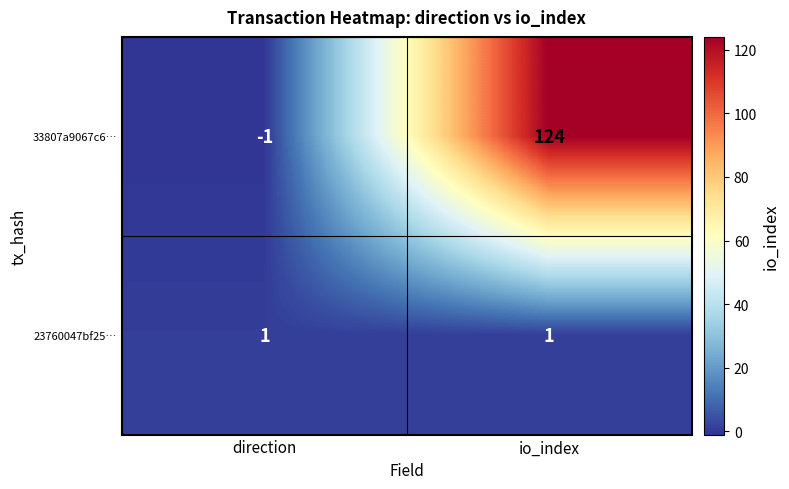

Between direction and io_index, which series saw the biggest shift?

33807a9067c6…